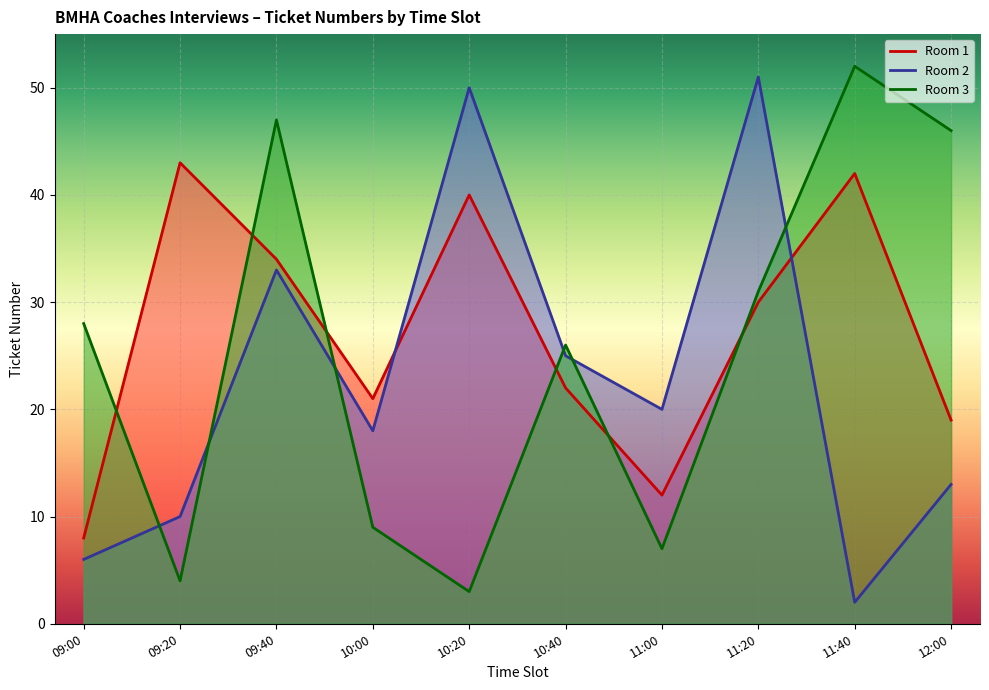

At which label is Room 1 closest to 25?

10:40